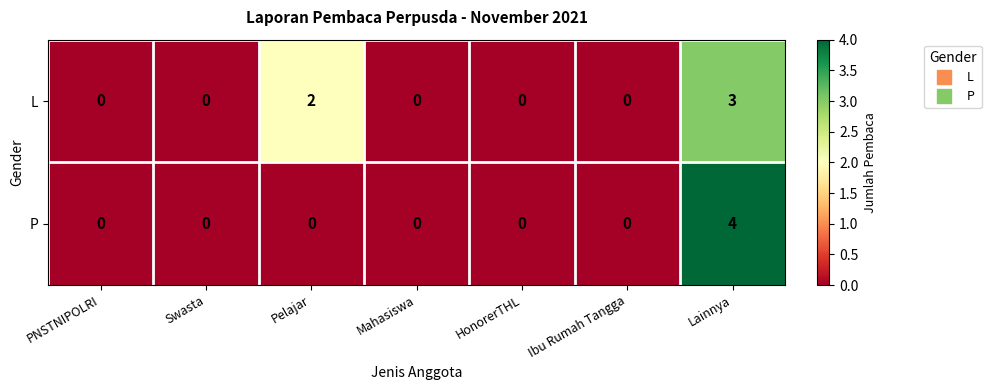

How many P values are between 0 and 1?

6